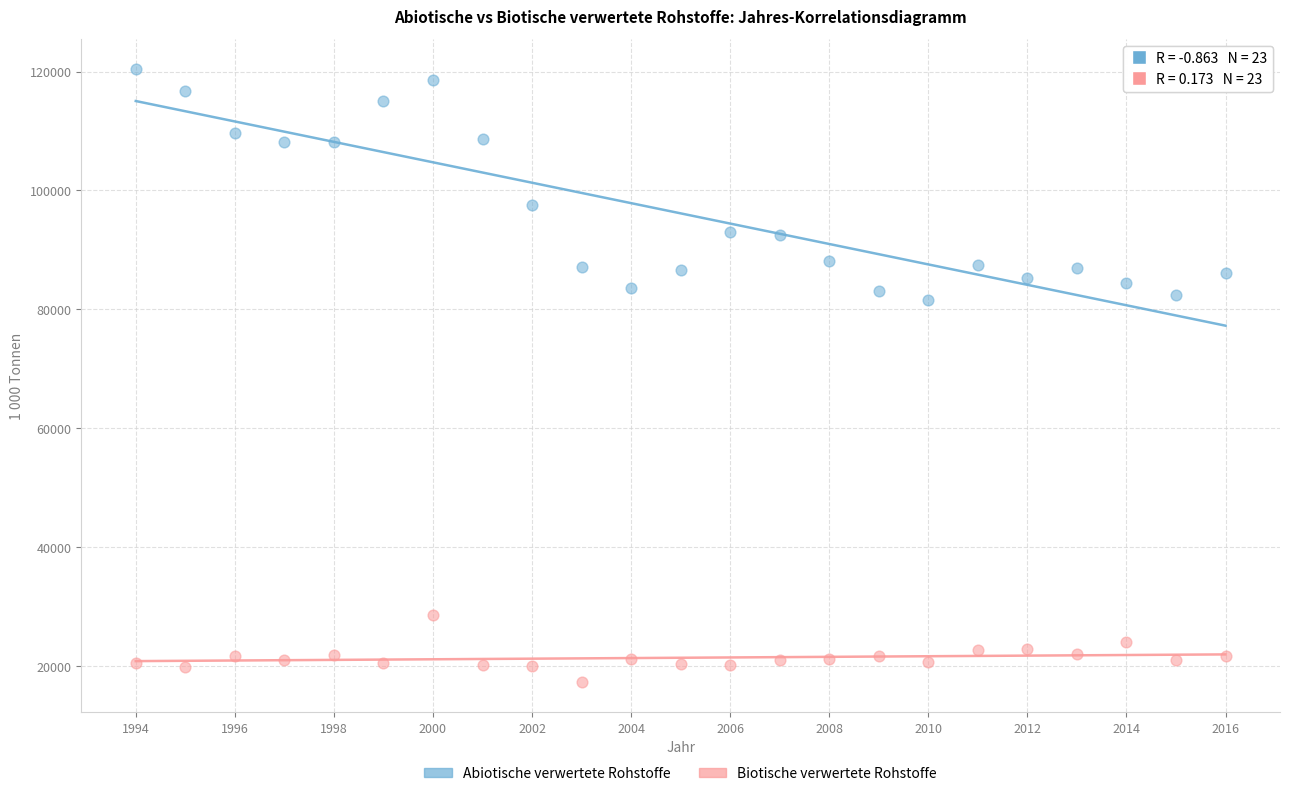

Which series reaches the minimum Y coordinate?

Biotische verwertete Rohstoffe